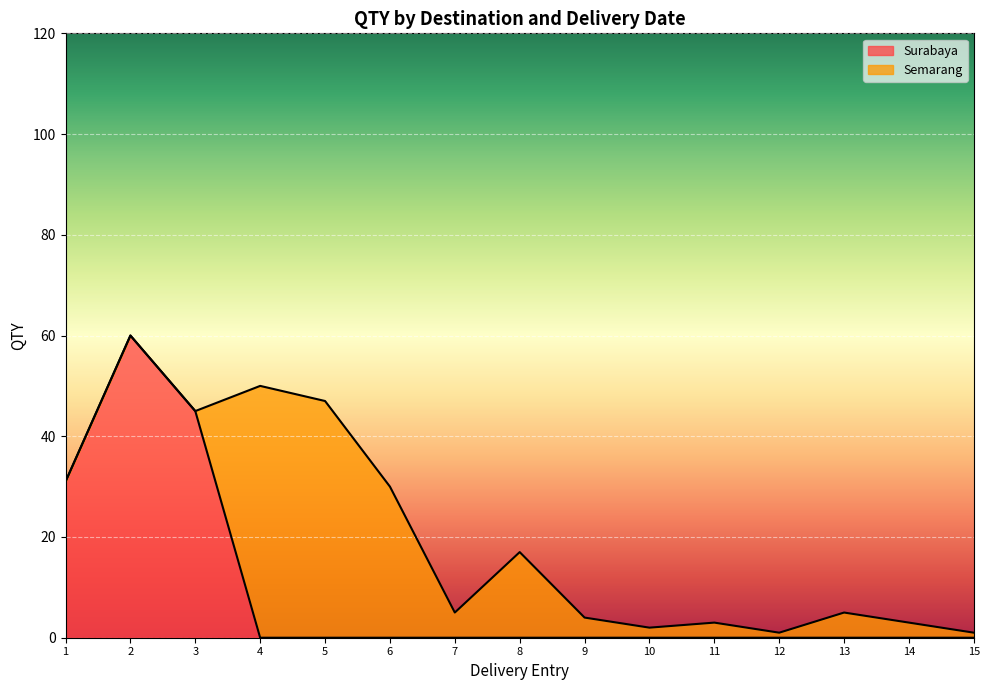

What is the maximum value for Surabaya?

60